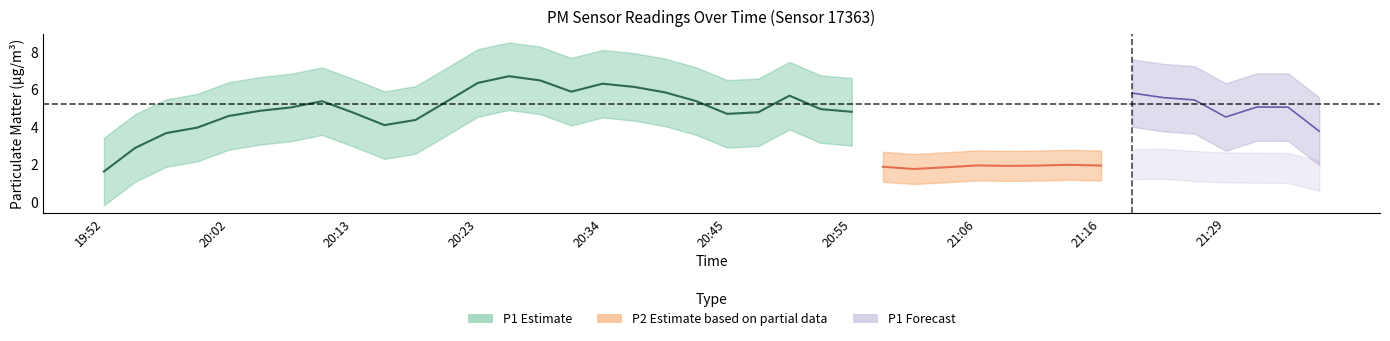

Which label corresponds to the largest value in the chart?

20:23